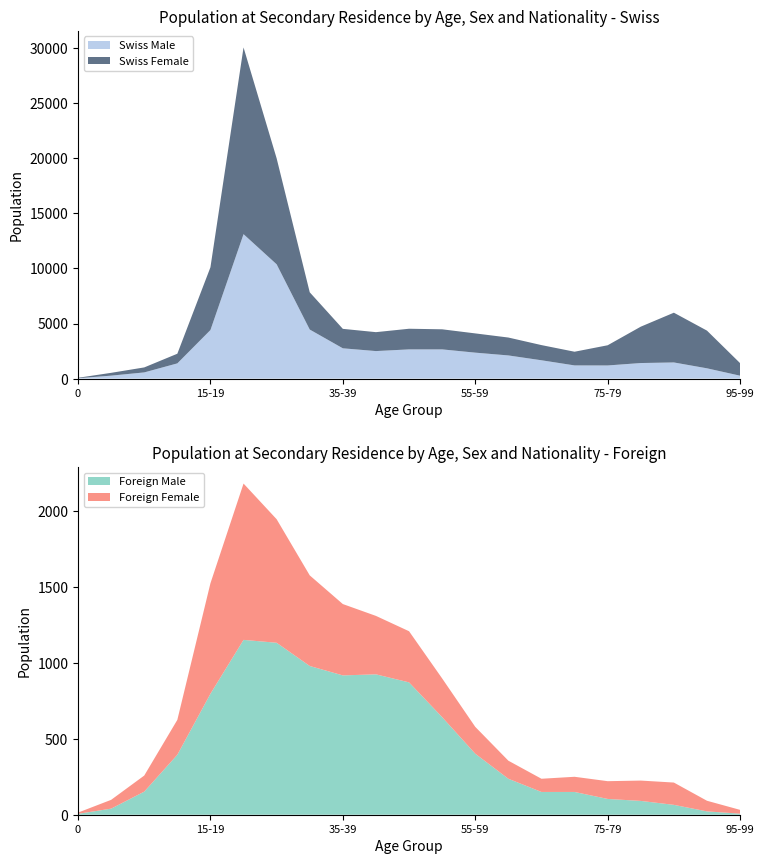

Reading left to right, what are all the values shown in this chart?

Swiss Male: 0=37	1-4=269	5-9=563	10-14=1383	15-19=4409	20-24=13110	25-29=10374	30-34=4454	35-39=2751	40-44=2499	45-49=2653	50-54=2653	55-59=2357	60-64=2104	65-69=1665	70-74=1198	75-79=1194	80-84=1414	85-89=1467	90-94=935	95-99=265
Swiss Female: 0=38	1-4=255	5-9=452	10-14=875	15-19=5694	20-24=16945	25-29=9615	30-34=3379	35-39=1765	40-44=1717	45-49=1873	50-54=1822	55-59=1746	60-64=1624	65-69=1377	70-74=1242	75-79=1832	80-84=3299	85-89=4515	90-94=3421	95-99=1141
Foreign Male: 0=6	1-4=40	5-9=152	10-14=395	15-19=797	20-24=1152	25-29=1133	30-34=980	35-39=918	40-44=925	45-49=872	50-54=643	55-59=402	60-64=237	65-69=150	70-74=150	75-79=104	80-84=91	85-89=65	90-94=22	95-99=7
Foreign Female: 0=8	1-4=58	5-9=106	10-14=230	15-19=728	20-24=1030	25-29=814	30-34=597	35-39=470	40-44=385	45-49=337	50-54=255	55-59=177	60-64=119	65-69=87	70-74=100	75-79=117	80-84=134	85-89=147	90-94=70	95-99=25